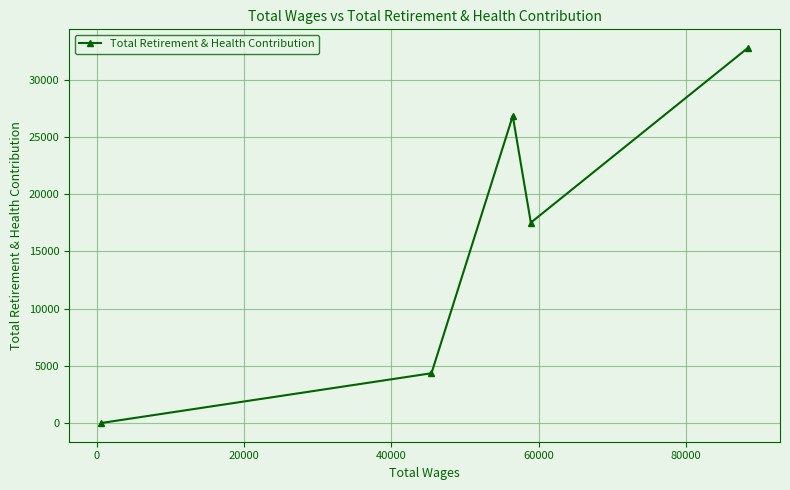

What is the greatest value displayed?

32757